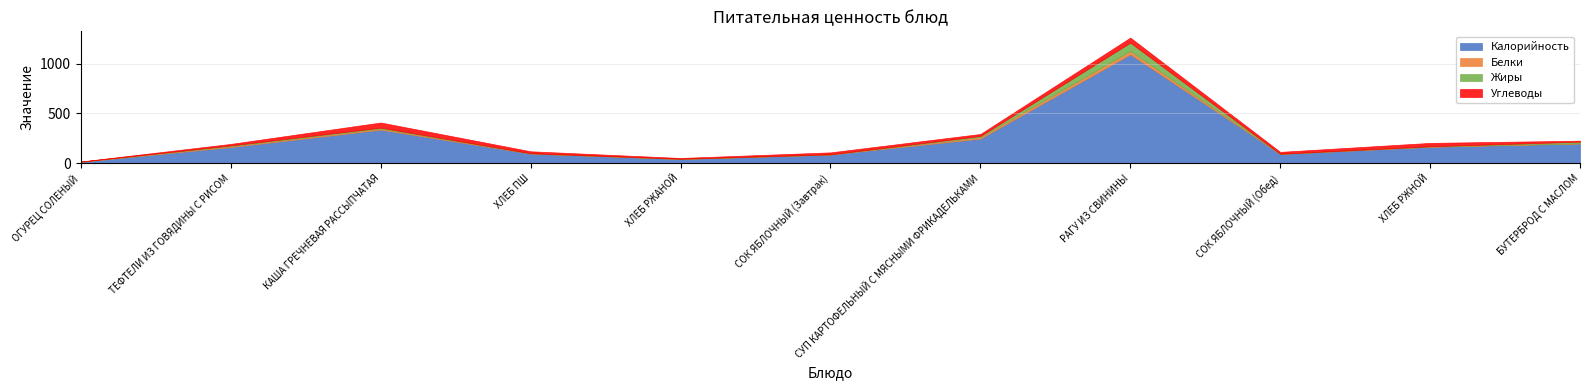

Where does the Углеводы series first go above 20?

КАША ГРЕЧНЕВАЯ РАССЫПЧАТАЯ